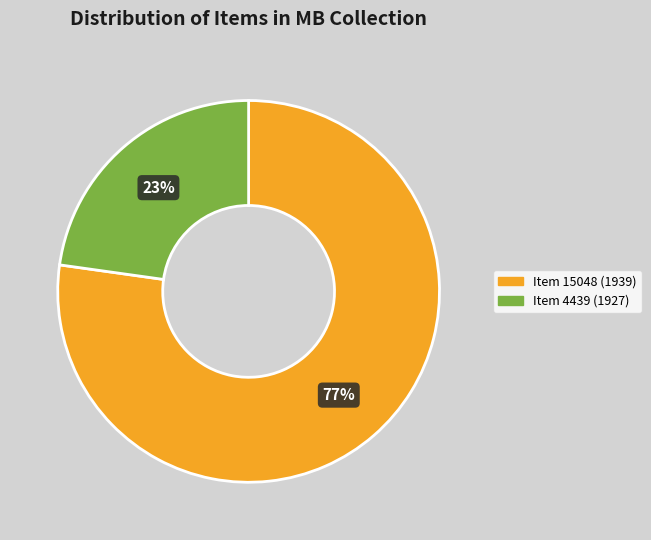

To the nearest percent, what percentage of the pie is Item 4439 (1927)?

23%